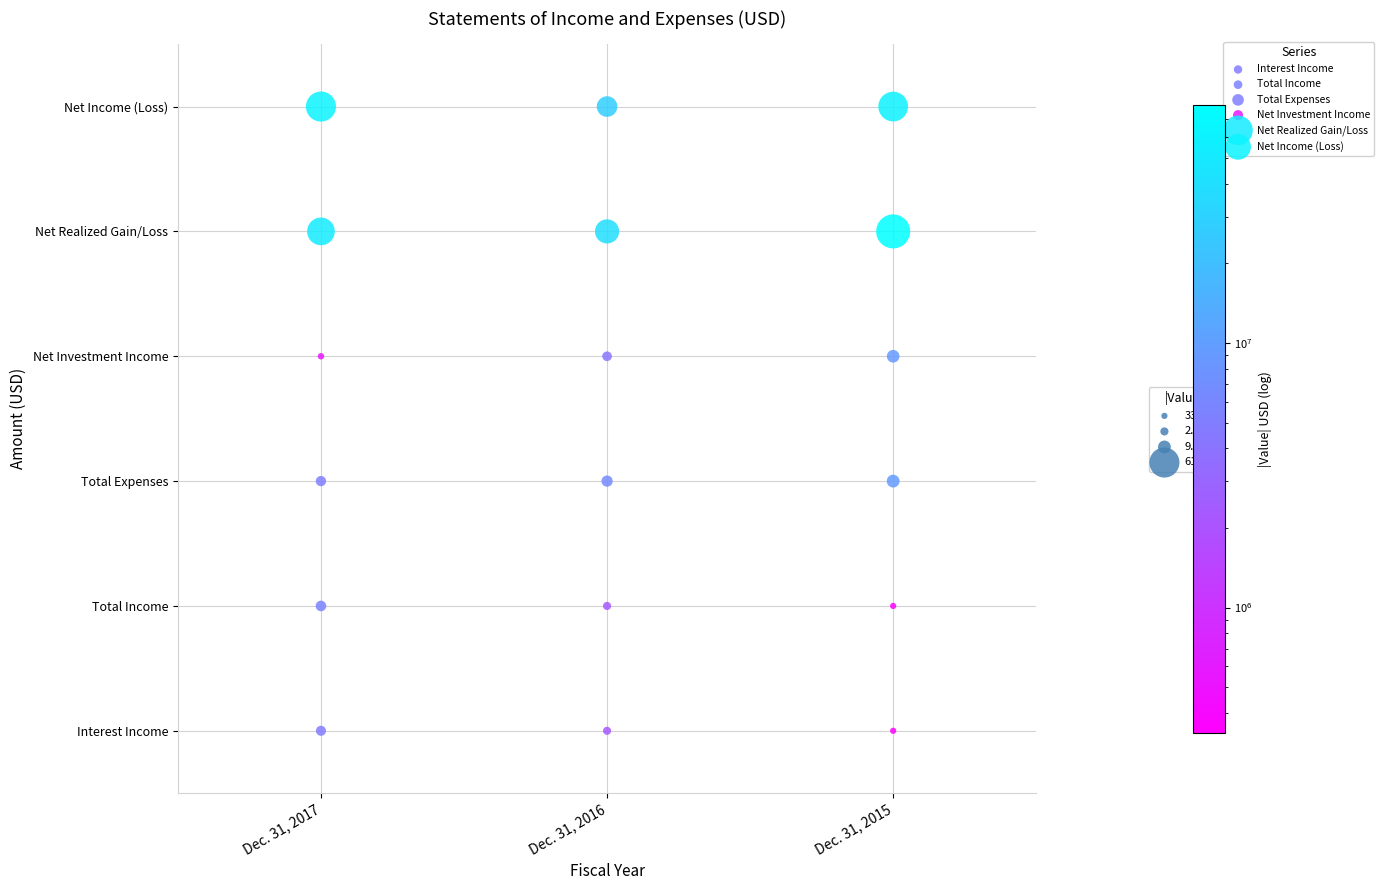

What are all the series names shown in the legend?

Interest Income, Total Income, Total Expenses, Net Investment Income, Net Realized Gain/Loss, Net Income (Loss)